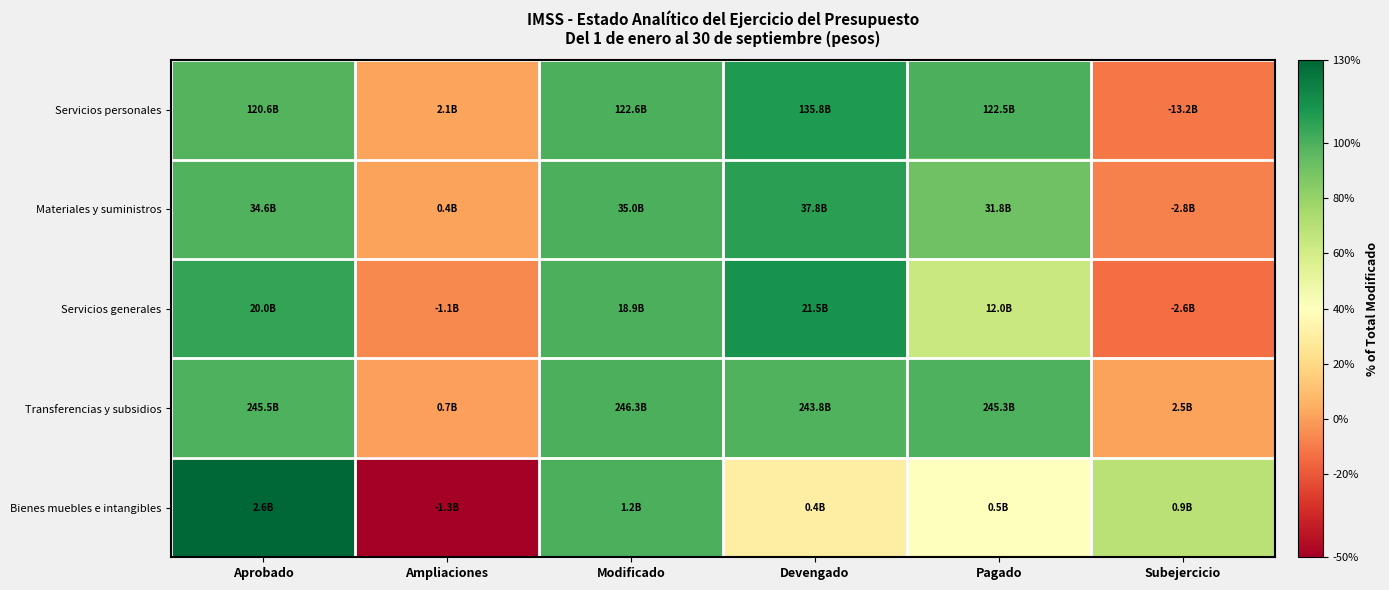

Reading left to right, extract all data points from this chart.

Servicios personales: Aprobado=98.3	Ampliaciones=1.7	Modificado=100.0	Devengado=110.8	Pagado=99.9	Subejercicio=-10.8
Materiales y suministros: Aprobado=98.8	Ampliaciones=1.2	Modificado=100.0	Devengado=108.0	Pagado=90.8	Subejercicio=-8.0
Servicios generales: Aprobado=105.7	Ampliaciones=-5.7	Modificado=100.0	Devengado=113.8	Pagado=63.6	Subejercicio=-13.8
Transferencias y subsidios: Aprobado=99.7	Ampliaciones=0.3	Modificado=100.0	Devengado=99.0	Pagado=99.6	Subejercicio=1.0
Bienes muebles e intangibles: Aprobado=206.5	Ampliaciones=-106.5	Modificado=100.0	Devengado=30.5	Pagado=40.0	Subejercicio=69.5